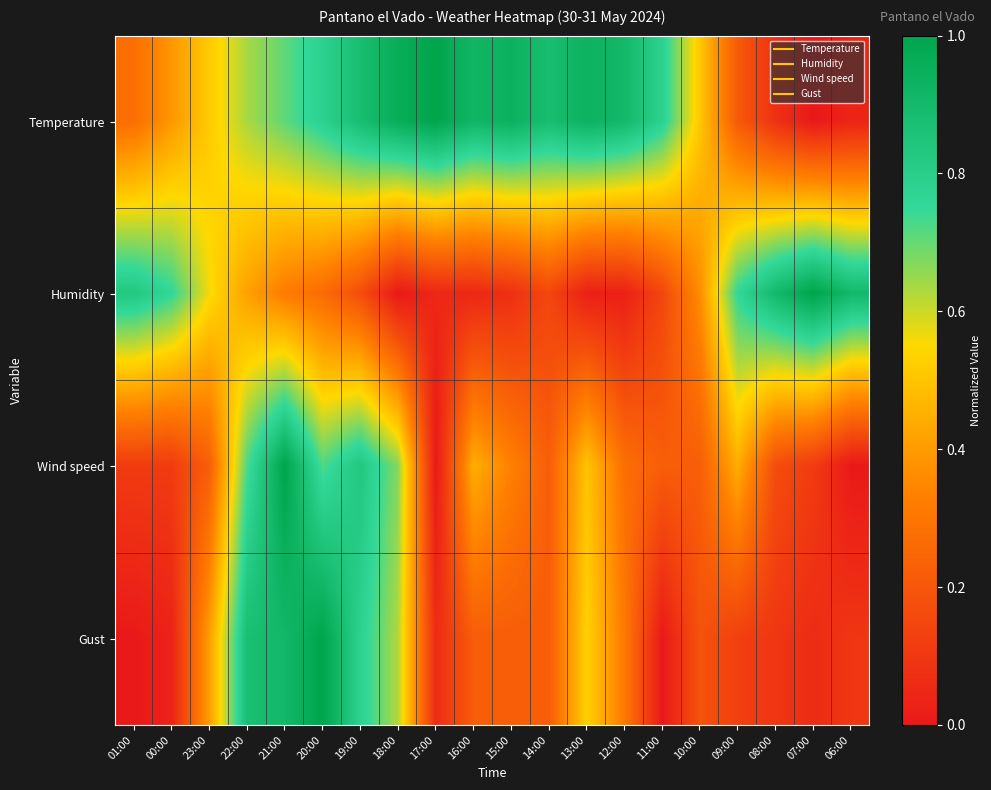

What is the difference between the highest and lowest values at 01:00?

0.8